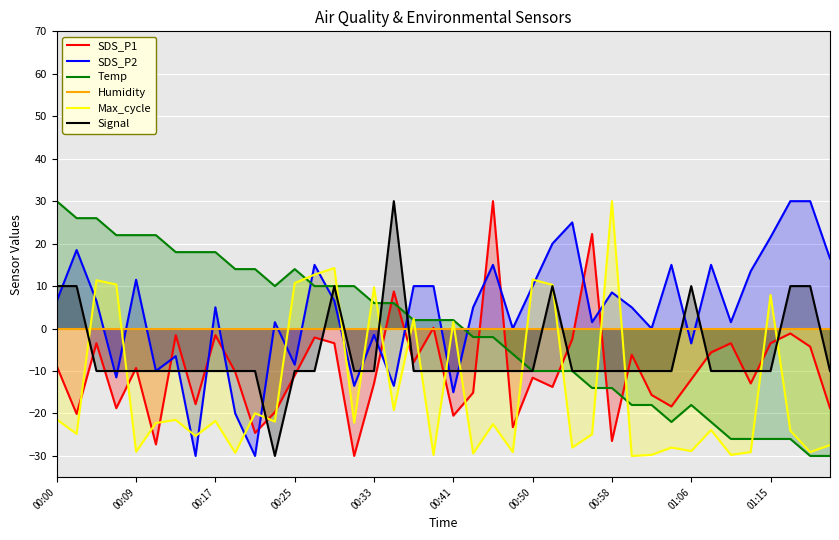

How many lines are shown in the chart?

6